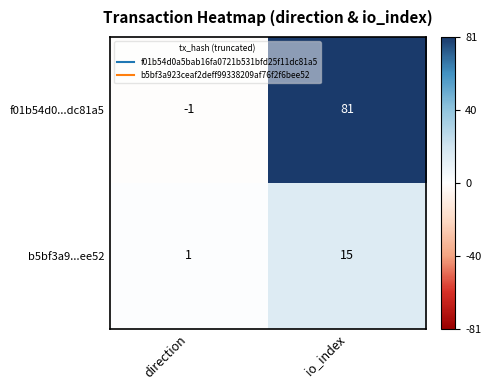

True or false: f01b54d0...dc81a5 has a value of -1 at direction.

True